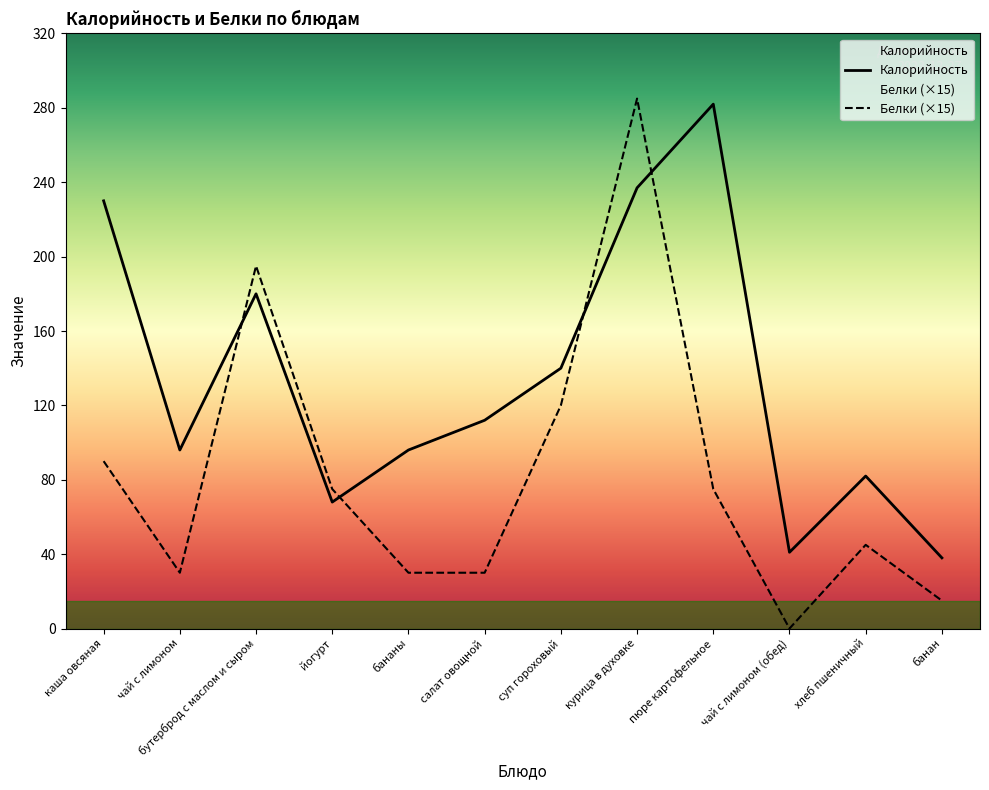

The Белки series shows -190 at чай с лимоном (обед). True or false?

False